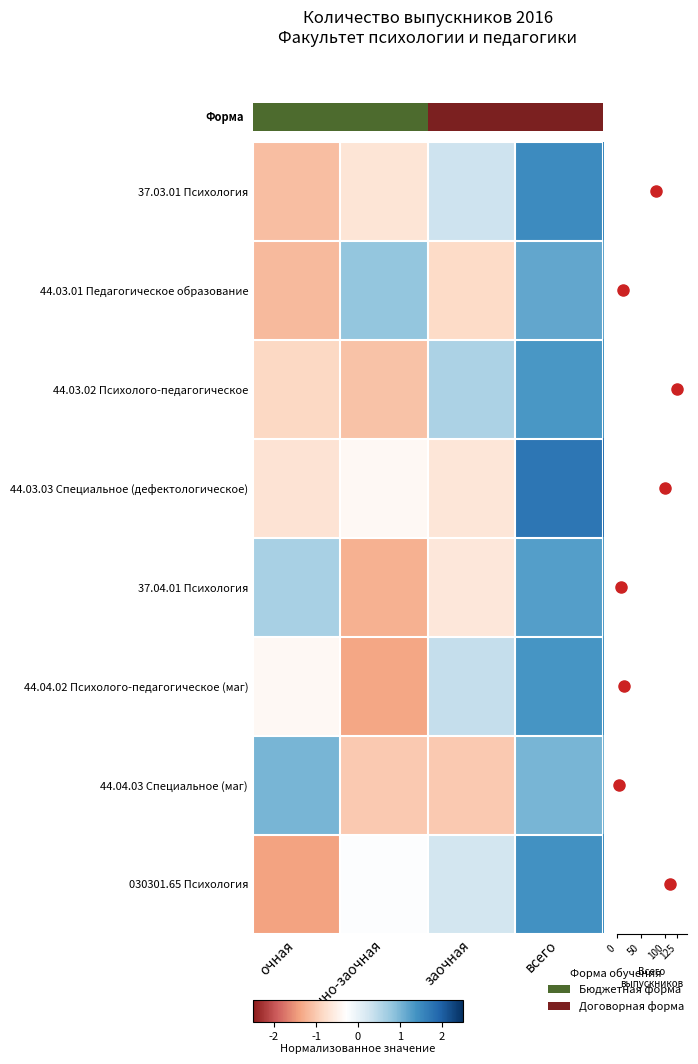

Where is 44.03.01 Педагогическое образование nearest to the value 0?

очно-заочная